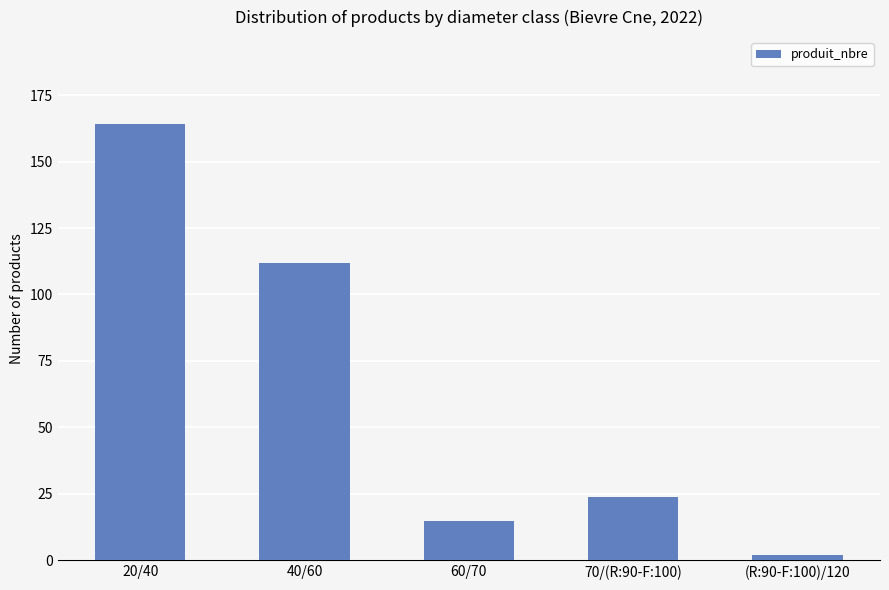

Which label corresponds to the largest value in the chart?

20/40